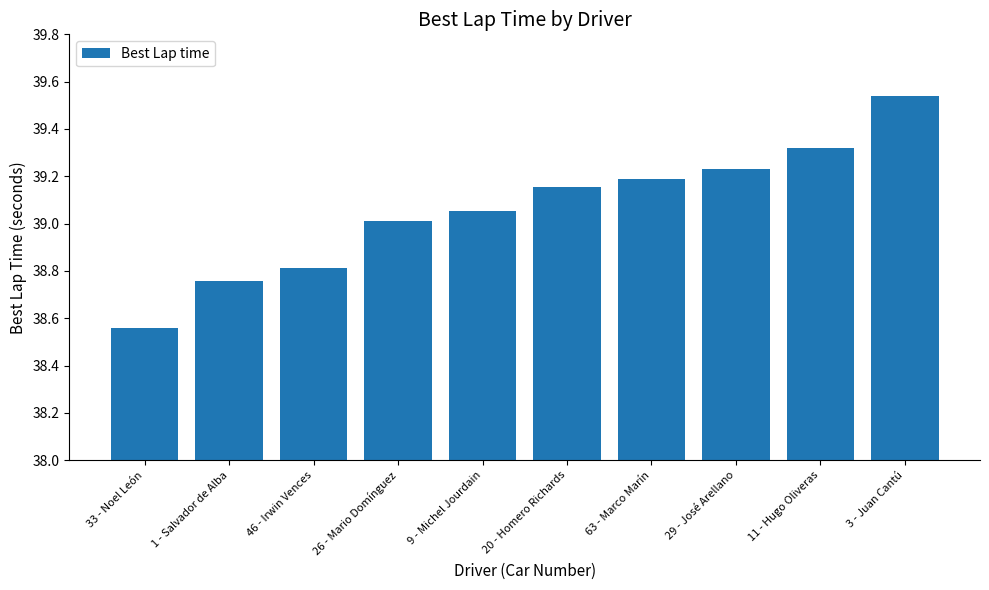

List the labels in order of value, largest first.

3 - Juan Cantú, 11 - Hugo Oliveras, 29 - José Arellano, 63 - Marco Marín, 20 - Homero Richards, 9 - Michel Jourdain, 26 - Mario Domínguez, 46 - Irwin Vences, 1 - Salvador de Alba, 33 - Noel León